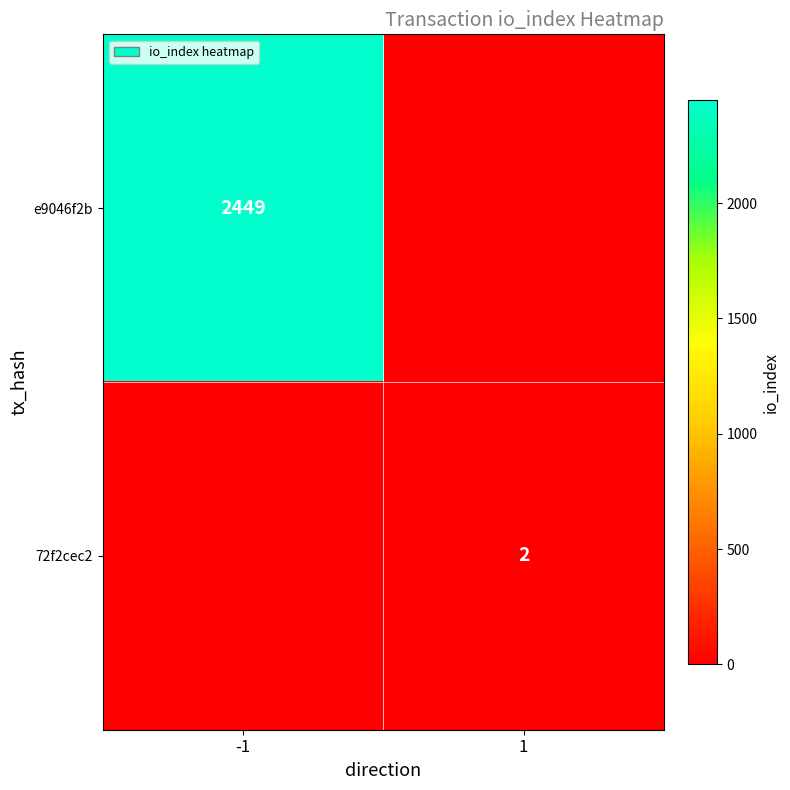

The value of e9046f2b at -1 is 2449. True or false?

True